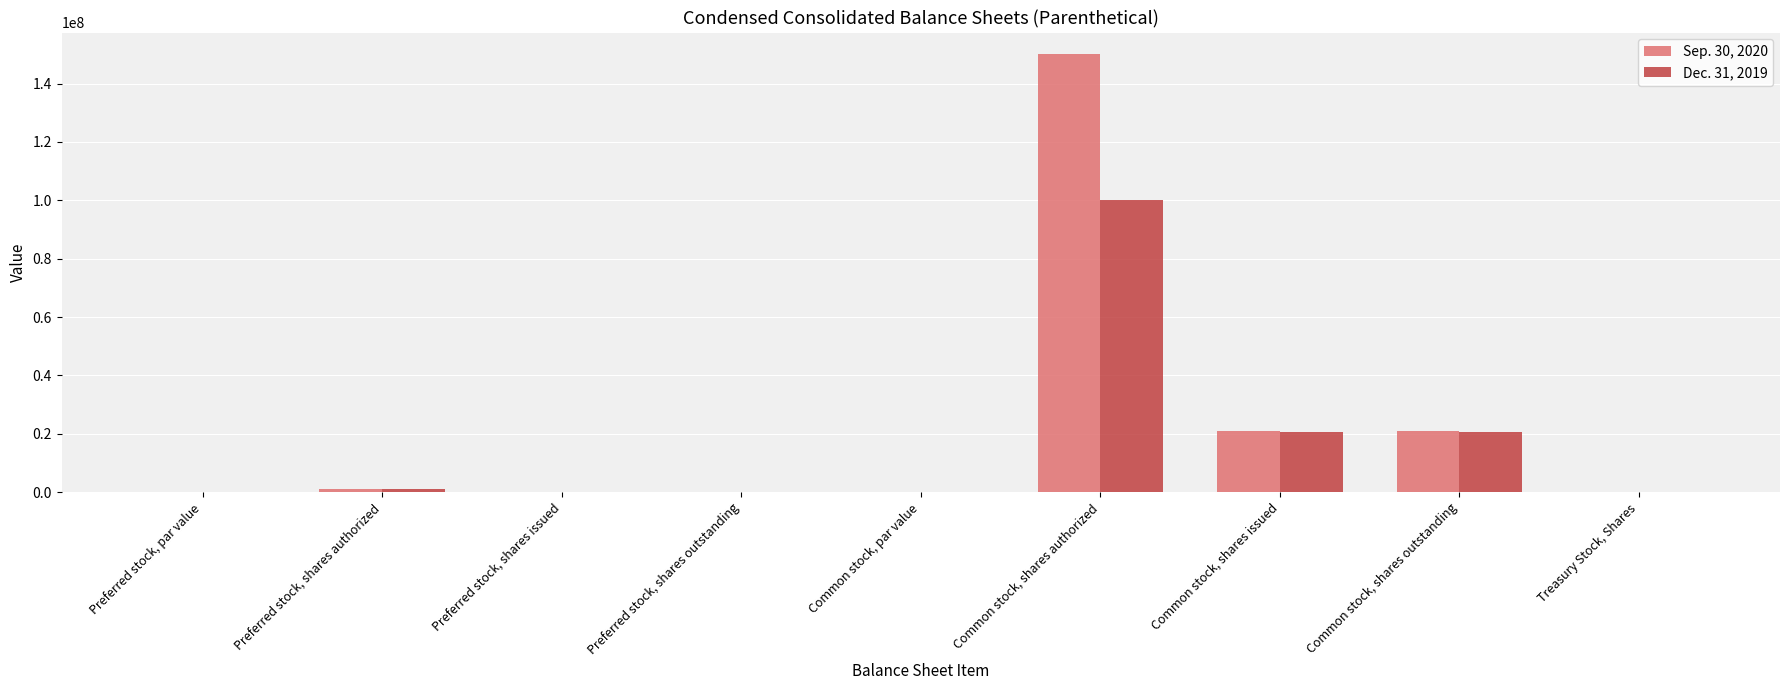

Which label corresponds to the largest value in the chart?

Common stock, shares authorized